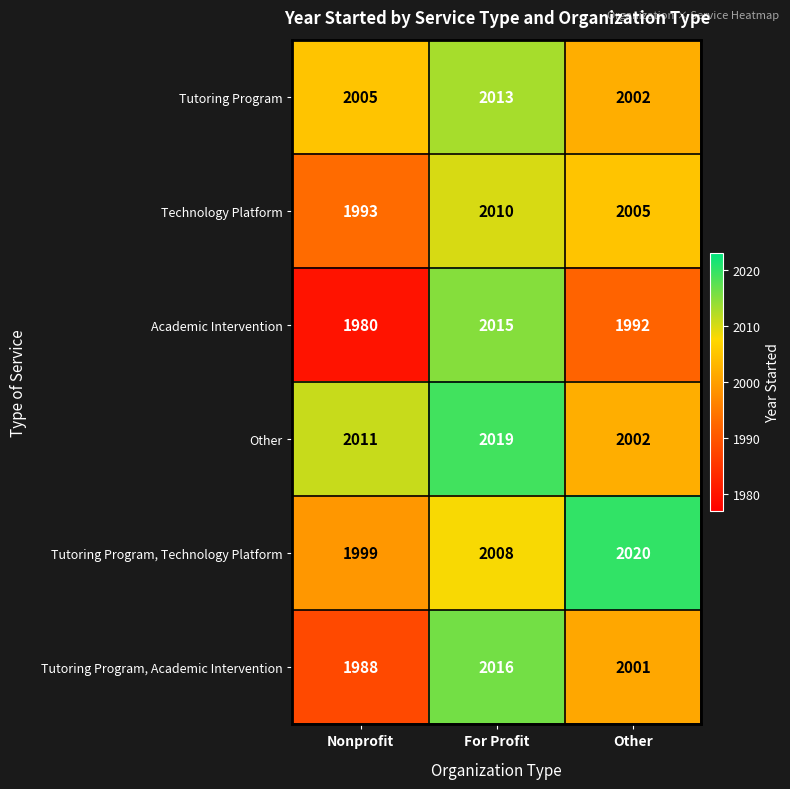

How many data points does each series have?

3